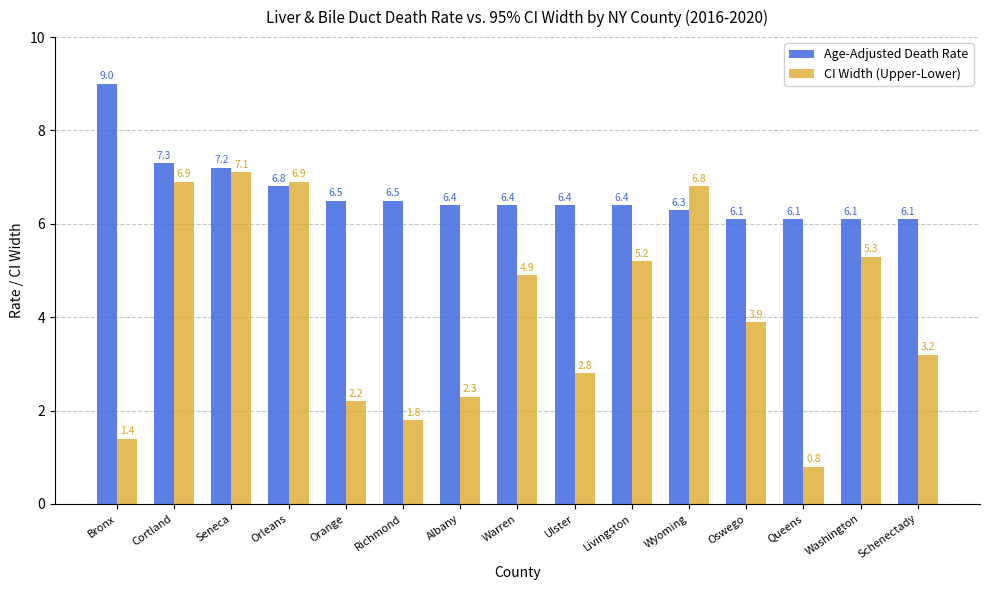

At which label does Age-Adjusted Death Rate reach its peak?

Bronx